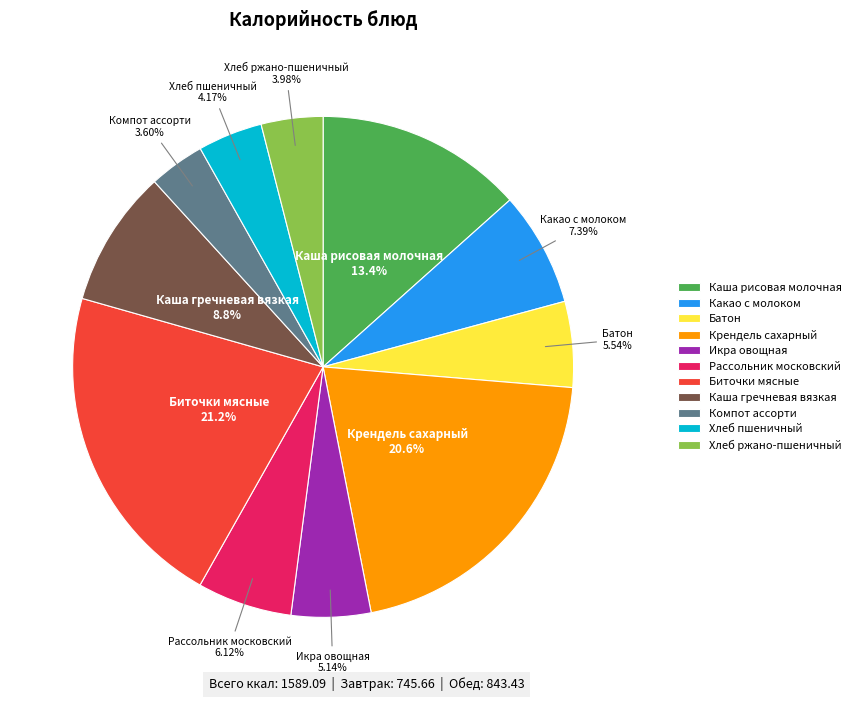

To the nearest percent, what is the average slice percentage?

9%